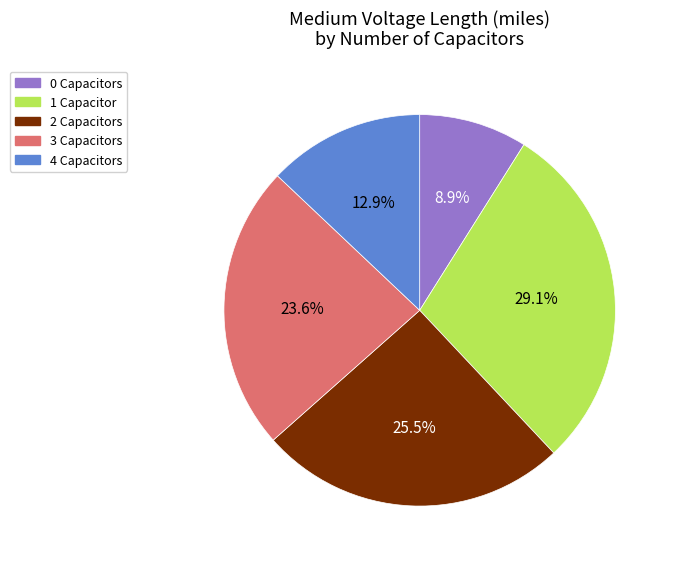

Which slice is the largest?

1 Capacitor